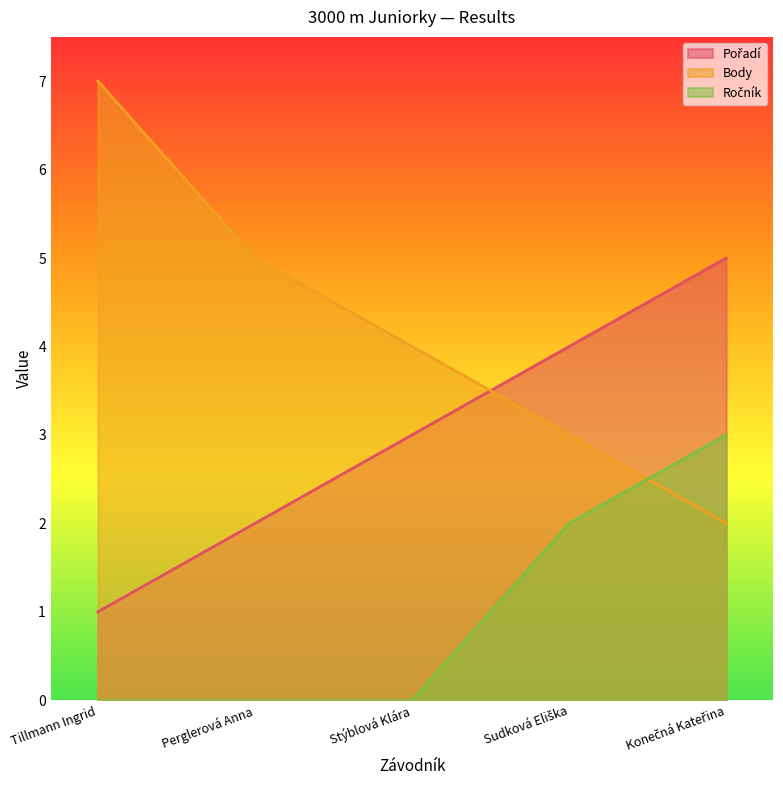

Rank the series by their maximum value, from highest to lowest.

Body, Pořadí, Ročník